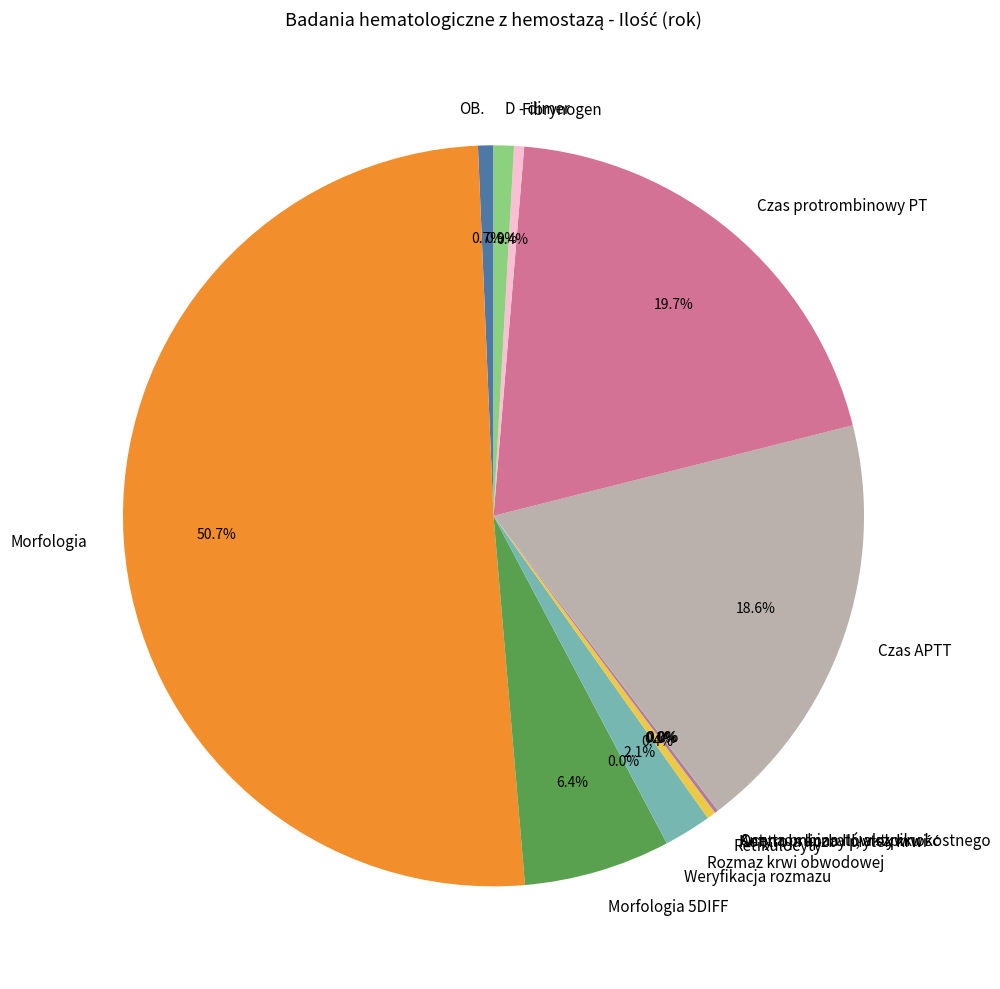

Combined, what portion of the pie is D - dimer and Fibrynogen?

1.3%